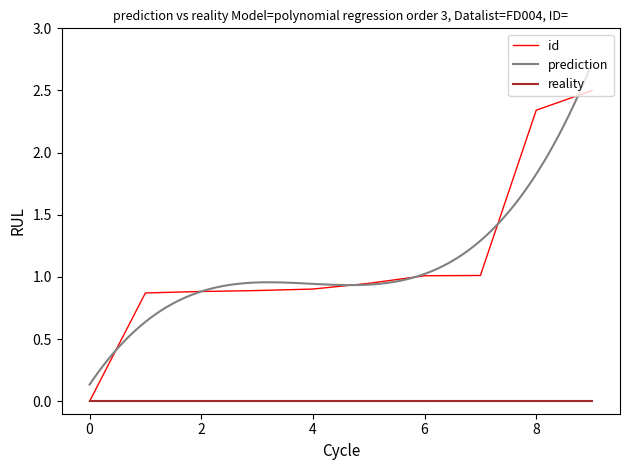

Is it true that the value at 5316 is 1.3?

False